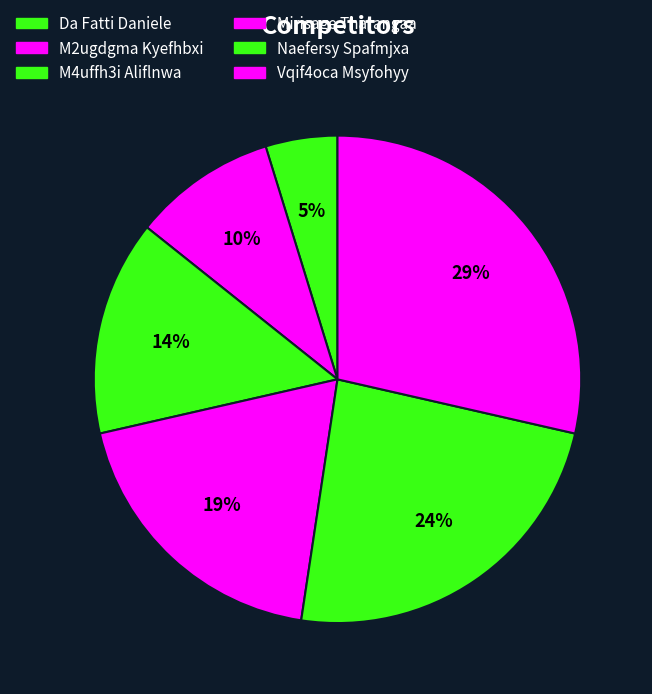

What is the largest slice in the pie chart?

Vqif4oca Msyfohyy